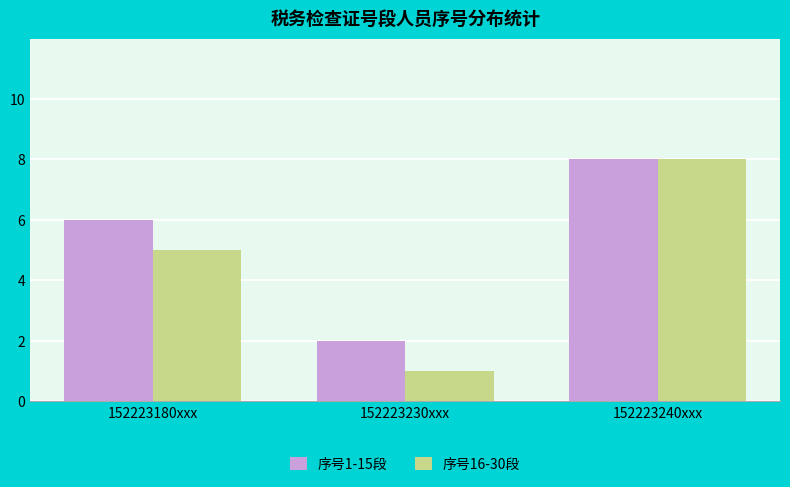

How many distinct data groups are displayed?

2